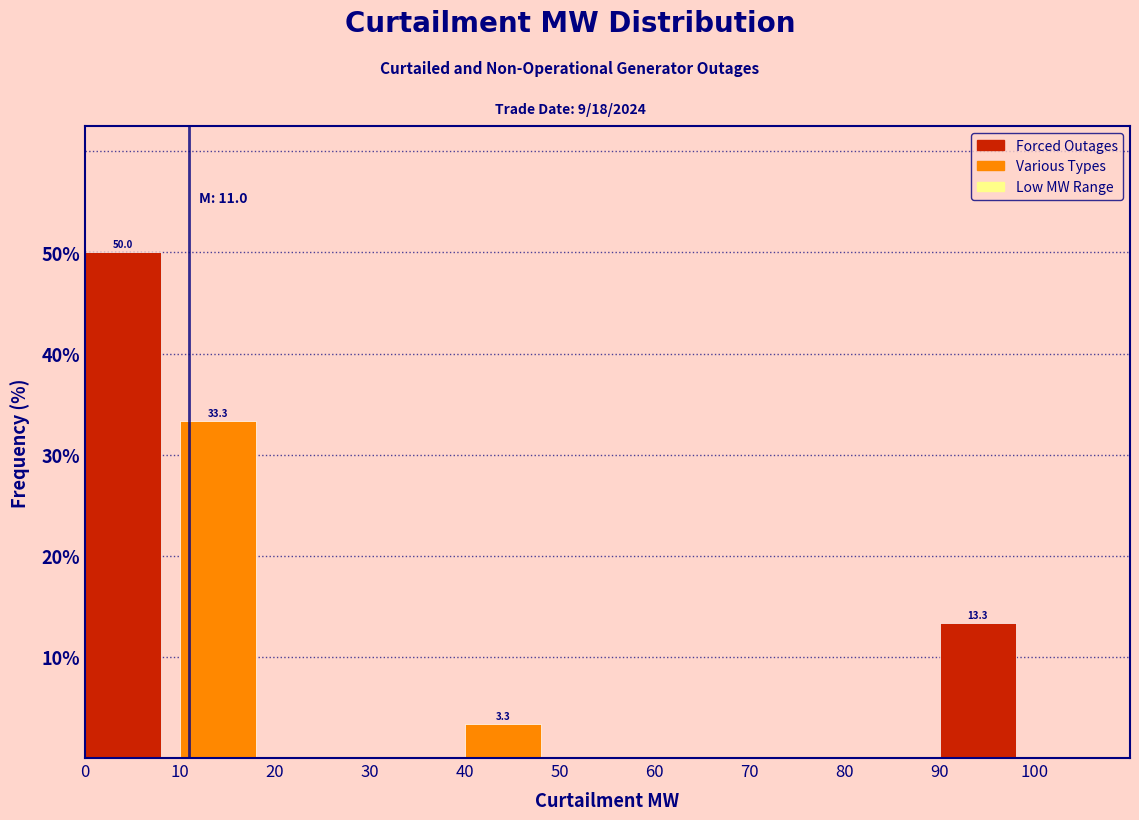

Which range on the x-axis has the tallest bar?

0 to 10